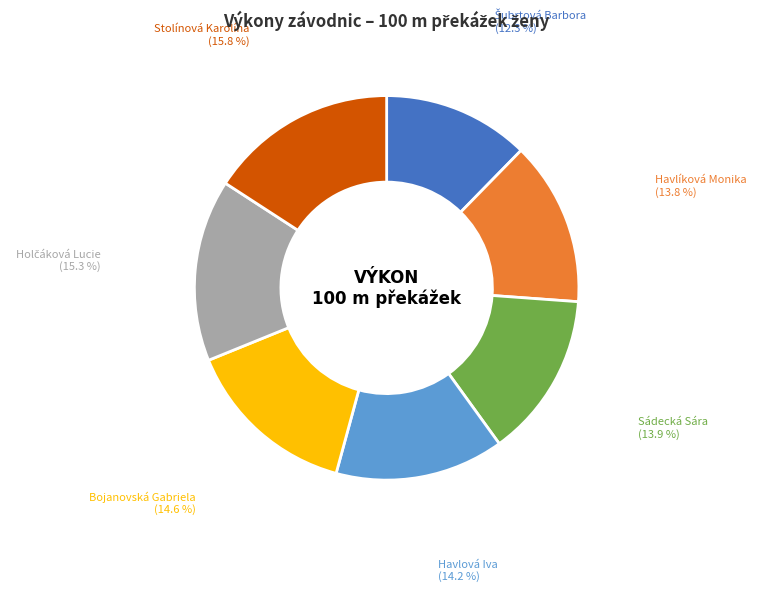

What is the largest slice in the pie chart?

Stolínová Karolína